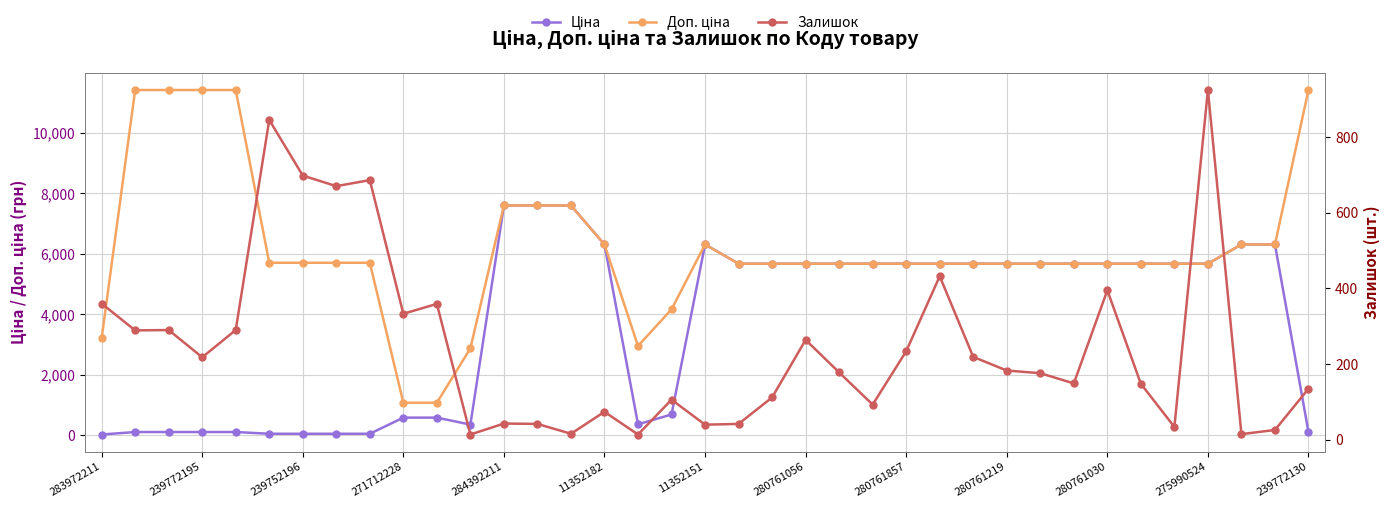

List the series in order of their overall mean, highest first.

Доп. ціна, Ціна, Залишок